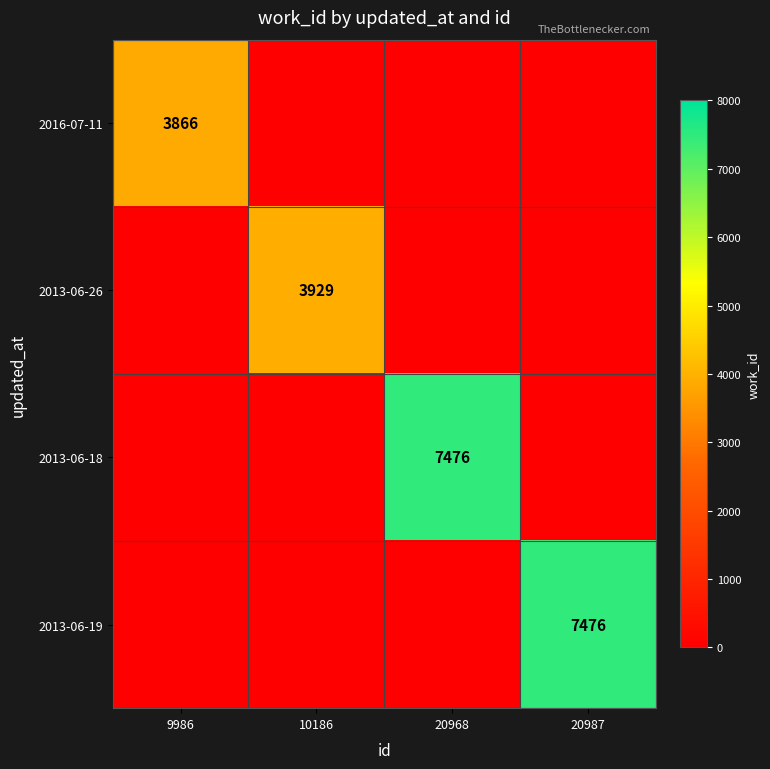

The 2013-06-19 series shows 12494 at 20987. True or false?

False